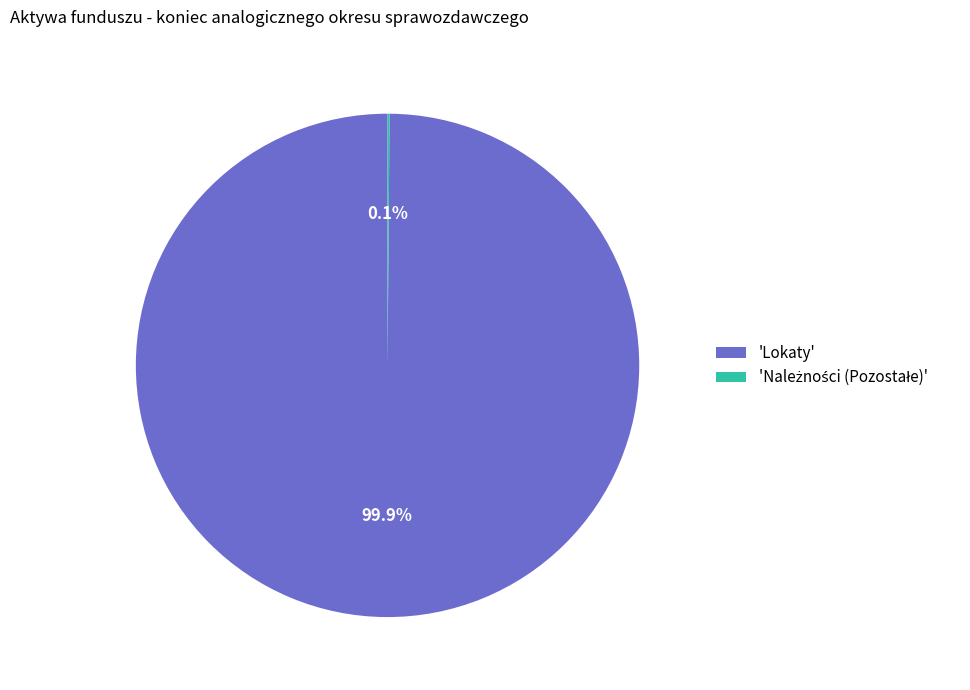

Is there a majority slice in this chart?

Yes